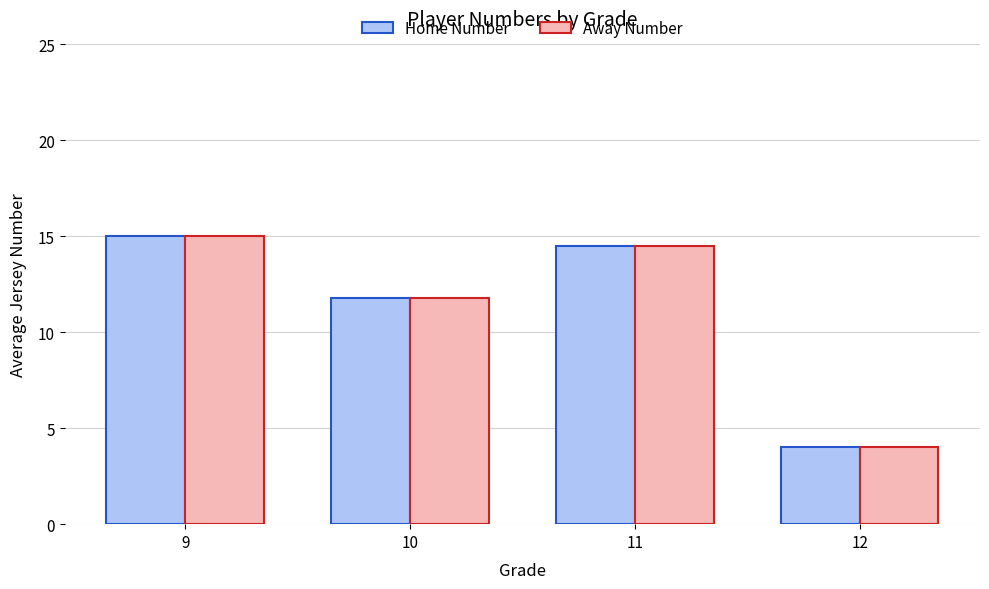

At which label does Away Number reach its minimum?

12